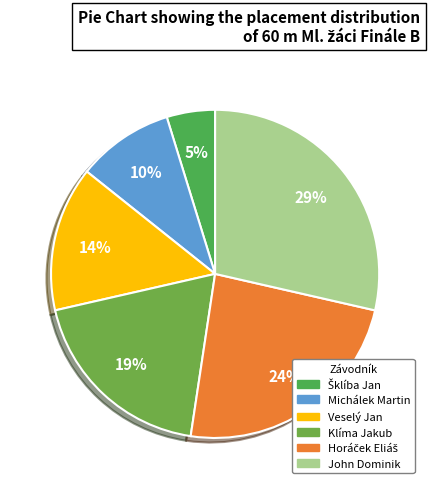

Does Michálek Martin account for over 50% of the chart?

No